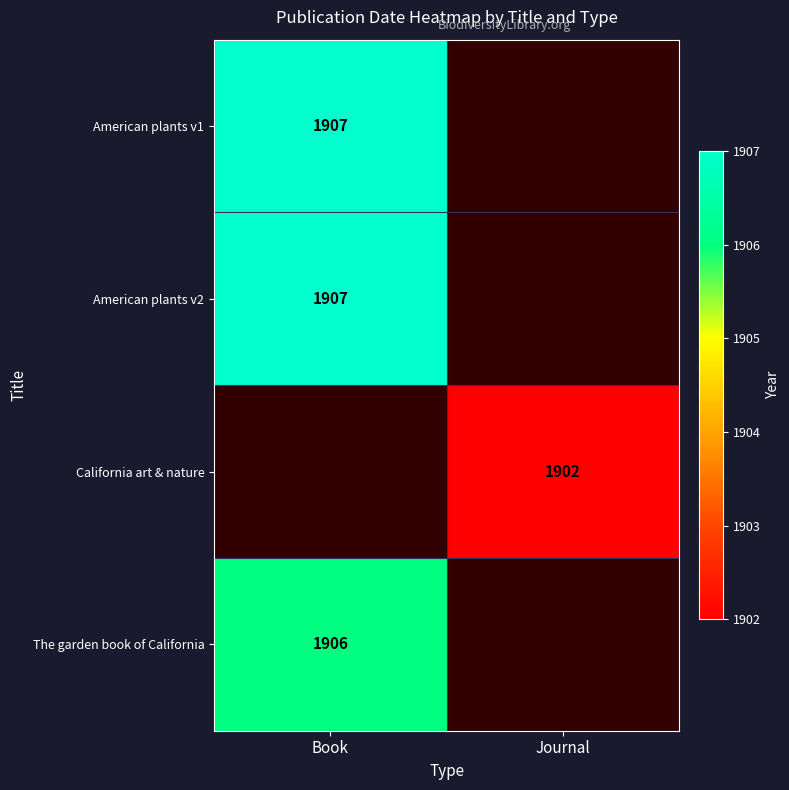

The value of California art & nature at Journal is 454. True or false?

False